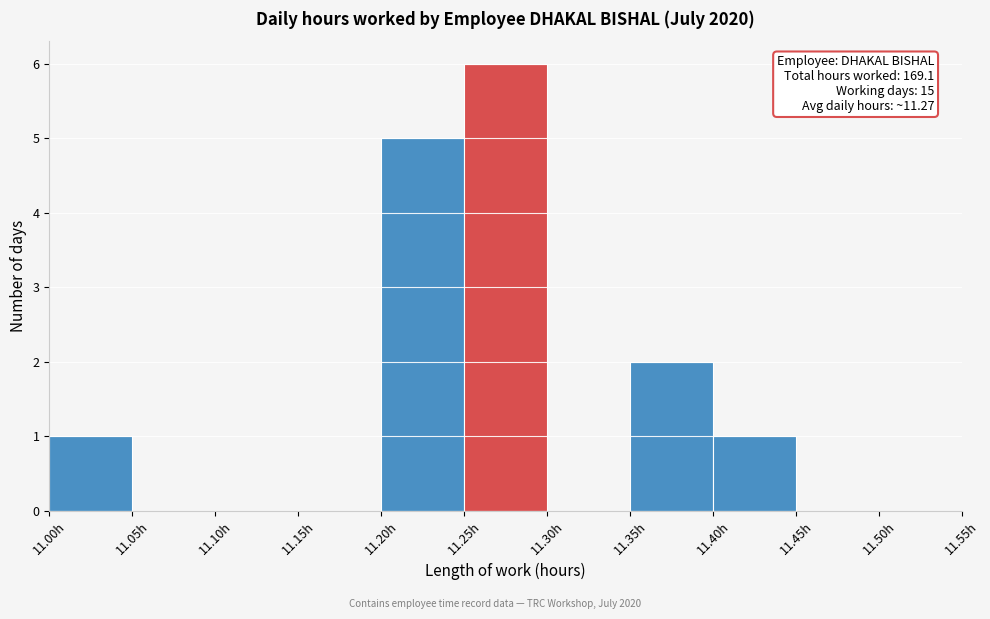

Which range on the x-axis has the tallest bar?

11.25 to 11.30